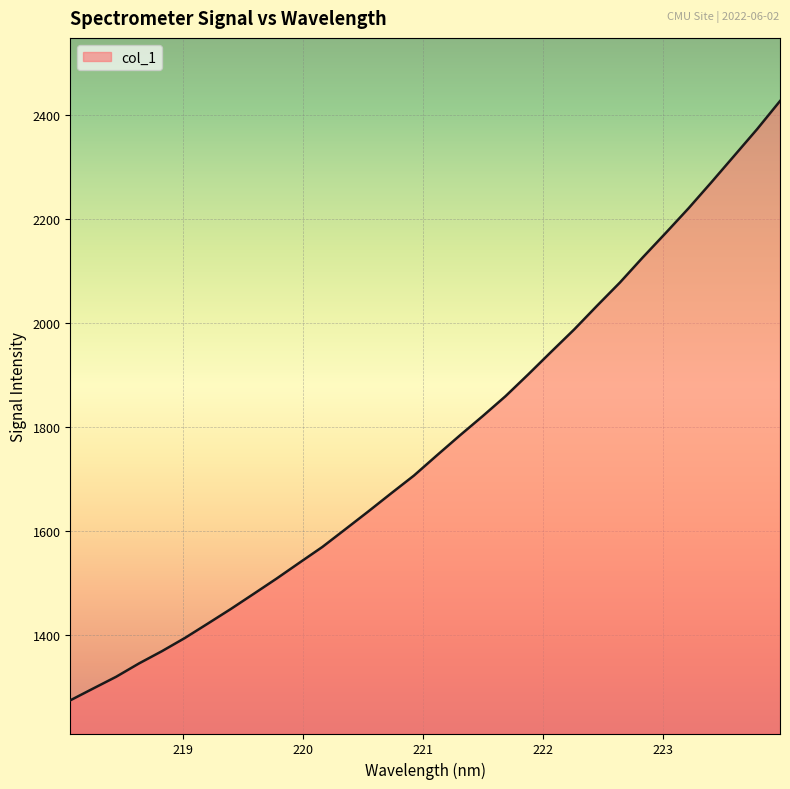

What is the sum of all values?

56651.1